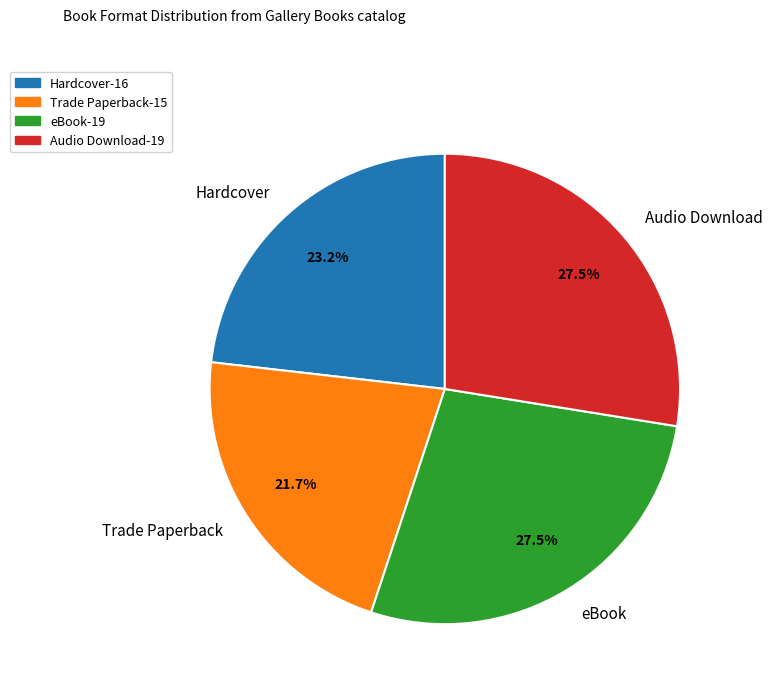

To the nearest percent, what percentage of the pie is Trade Paperback?

22%